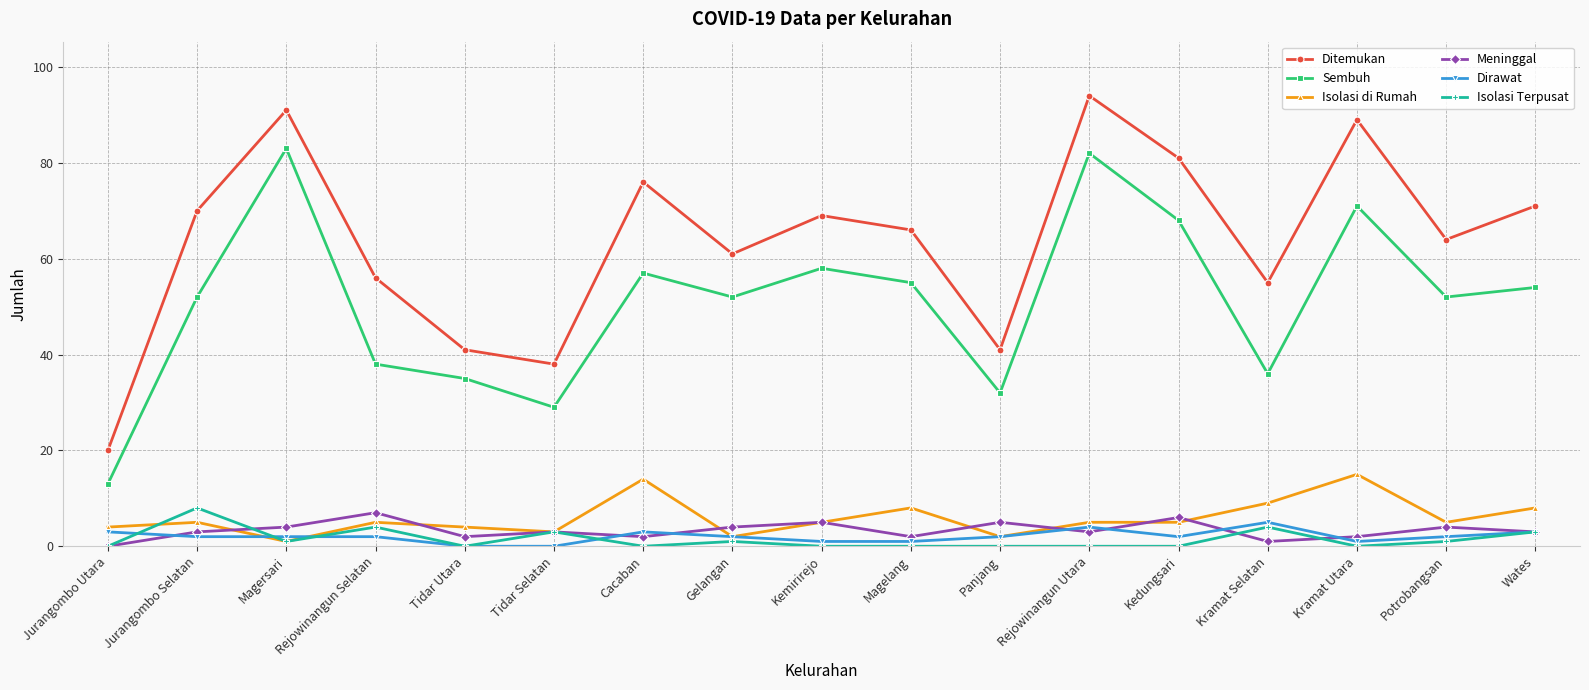

Count the Isolasi Terpusat values in the range 0 to 3.

14